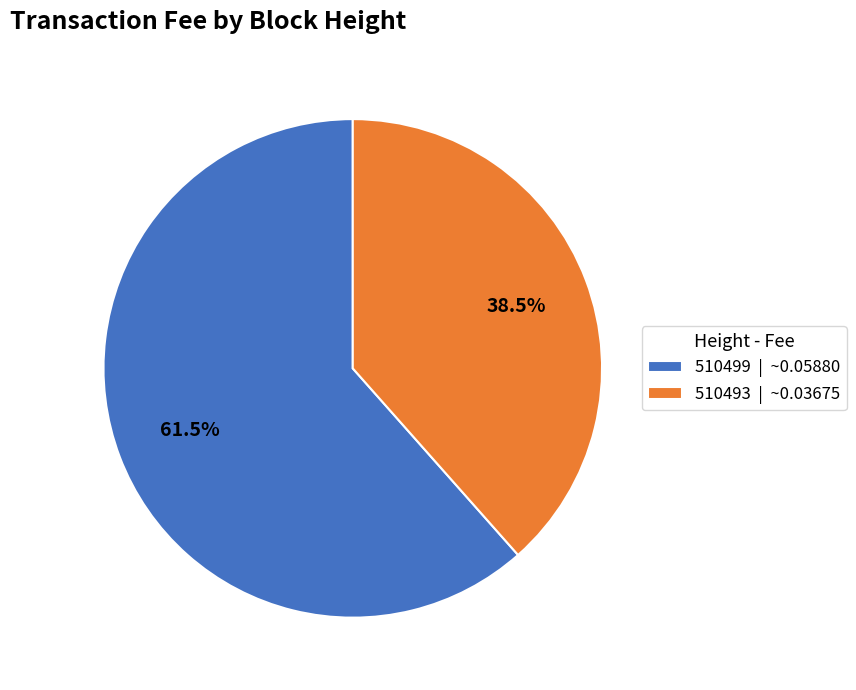

How many slices are in this pie chart?

2